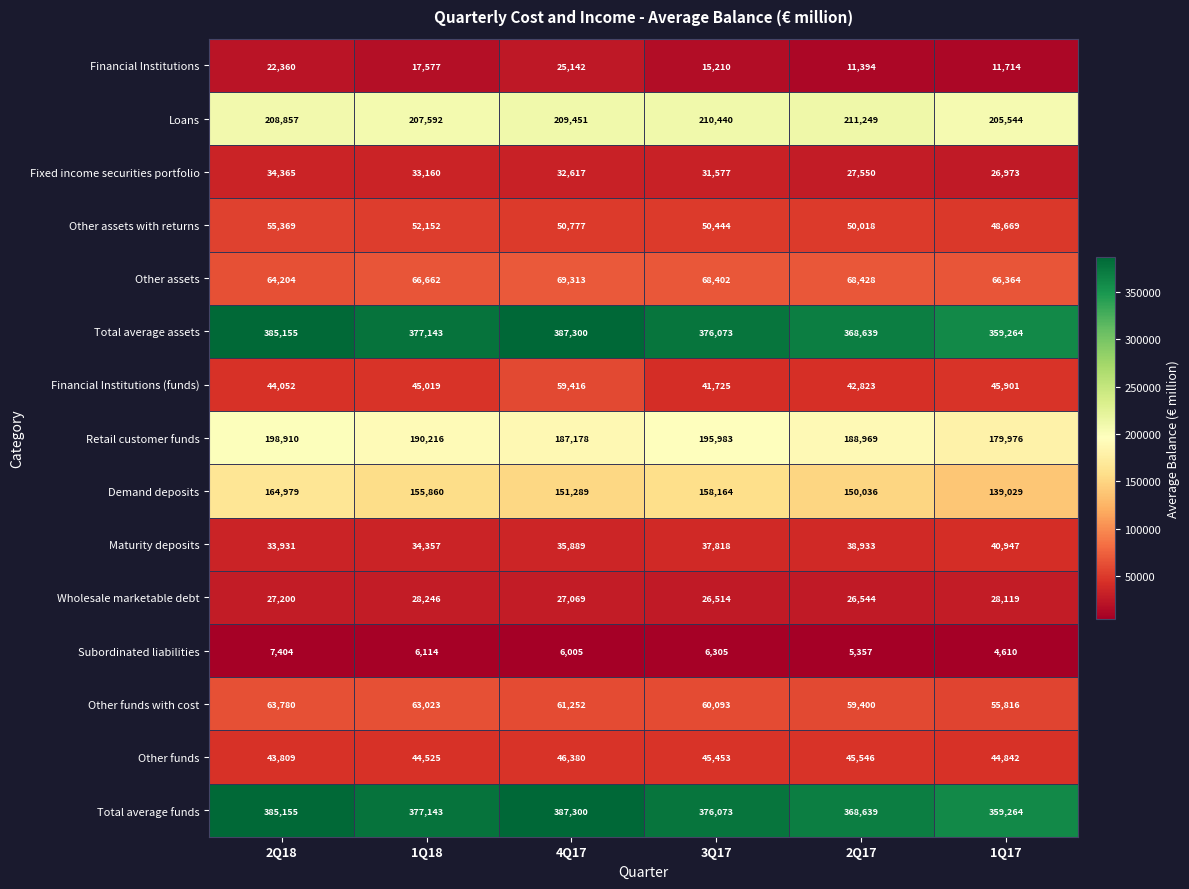

At which label does Other funds with cost first exceed 61252?

2Q18